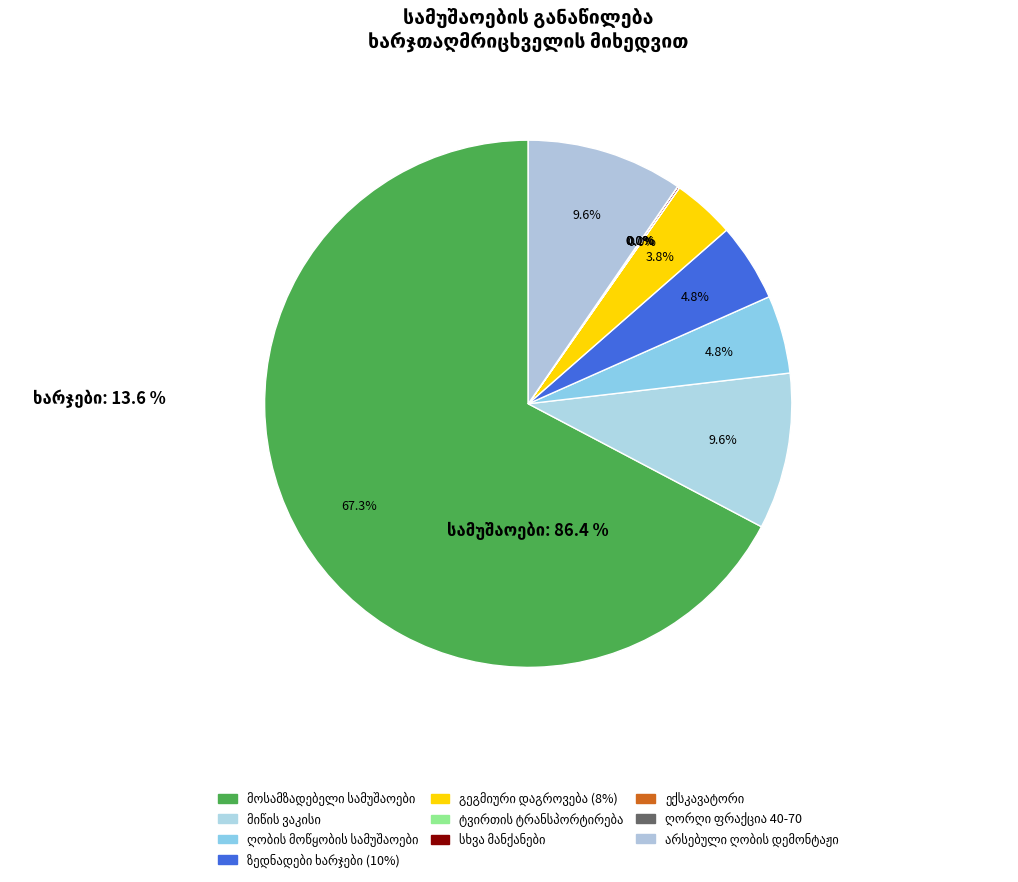

Is it true that მოსამზადებელი სამუშაოები is 67% of the pie?

True